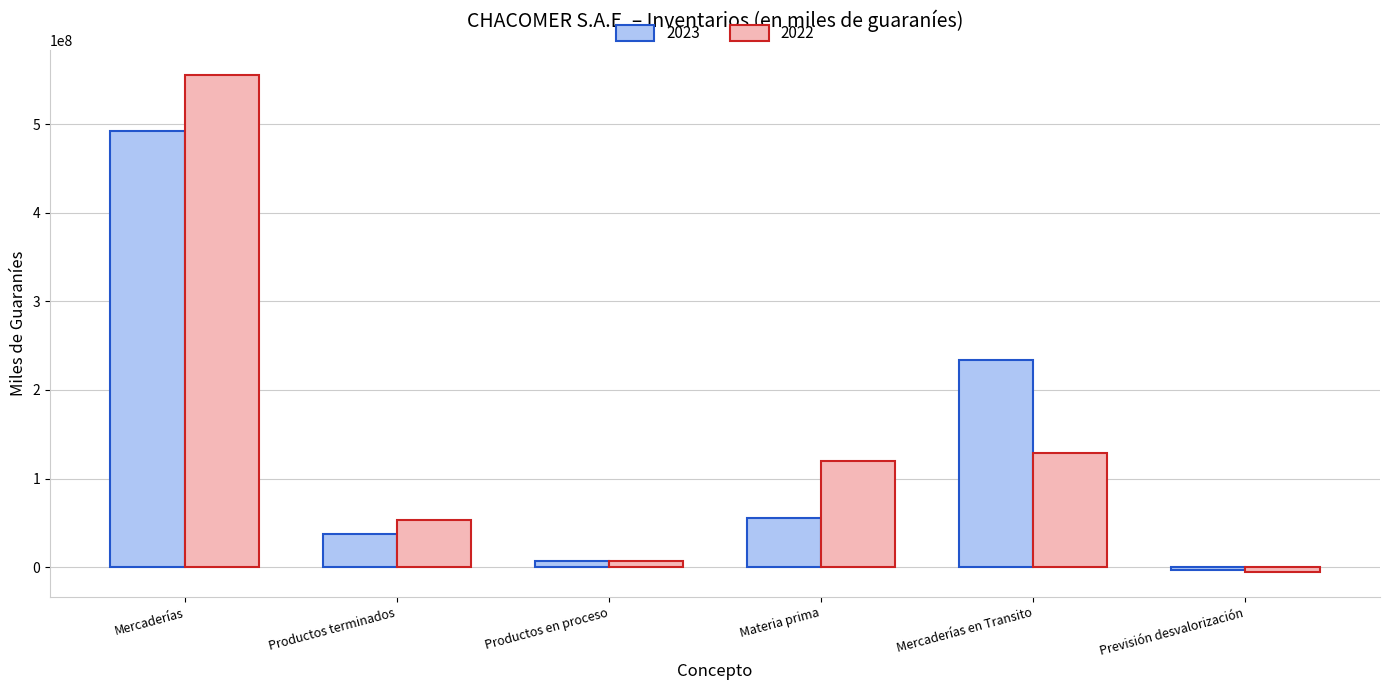

Which category has the highest value in the 2023 series?

Mercaderías